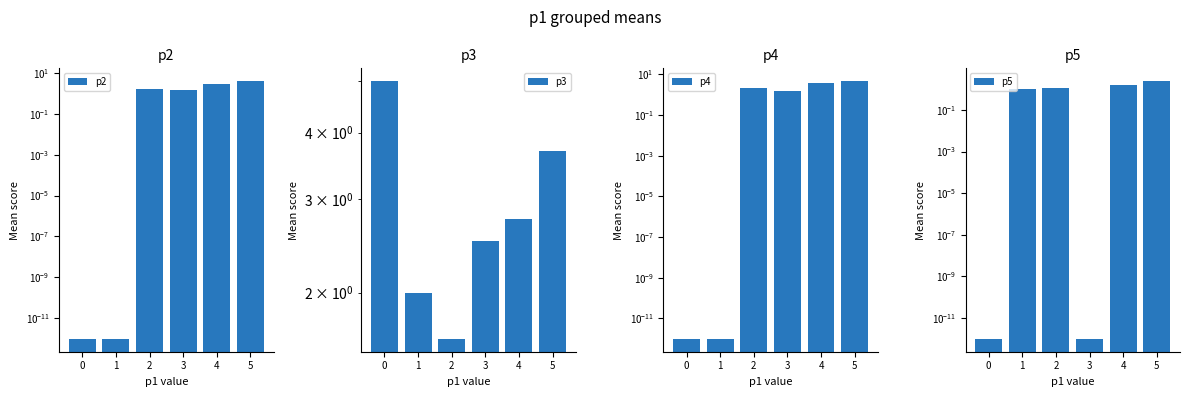

Reading right to left, what are all the values shown in this chart?

p2: 3.8	2.8	1.5	1.6	0.0	0.0
p3: 3.7	2.8	2.5	1.6	2.0	5.0
p4: 4.5	3.8	1.5	2.1	0.0	0.0
p5: 2.4	1.5	0.0	1.1	1.0	0.0